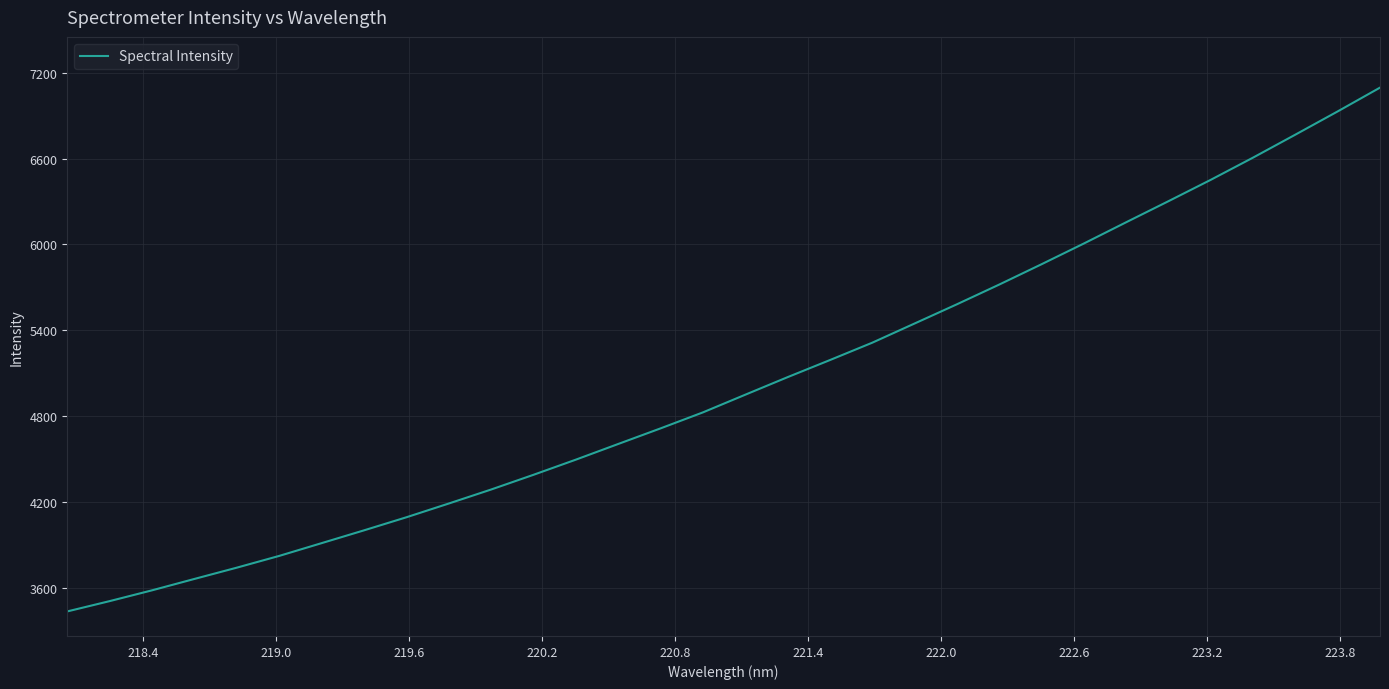

What is the difference between the maximum and minimum values?

3662.7